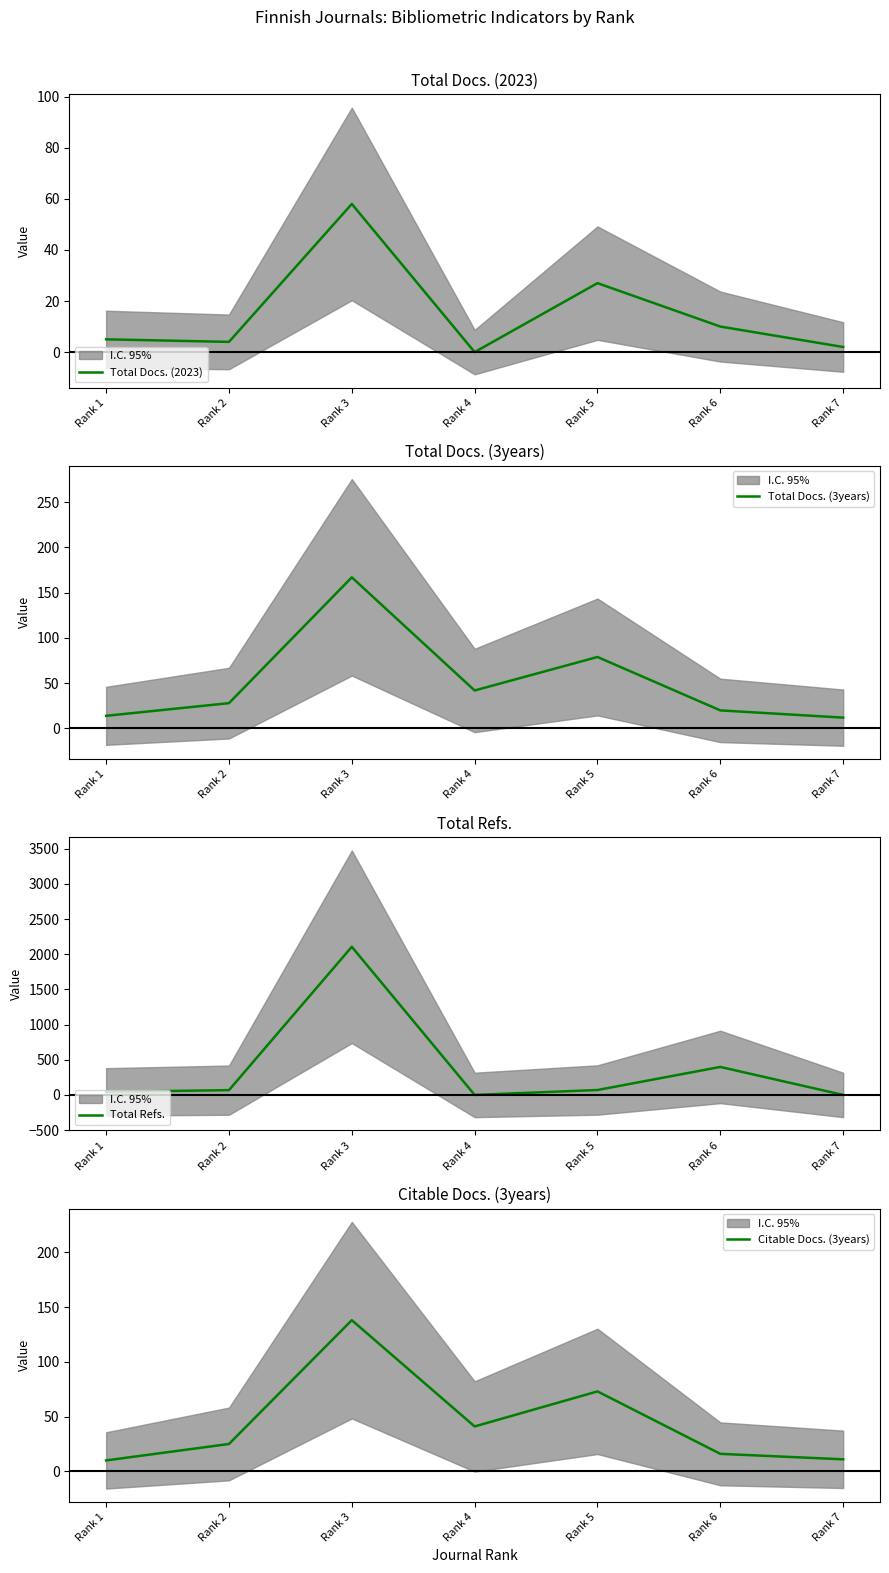

Which series ends up on top after the final intersection of Total Docs. (2023) and Total Refs.?

Total Docs. (2023)